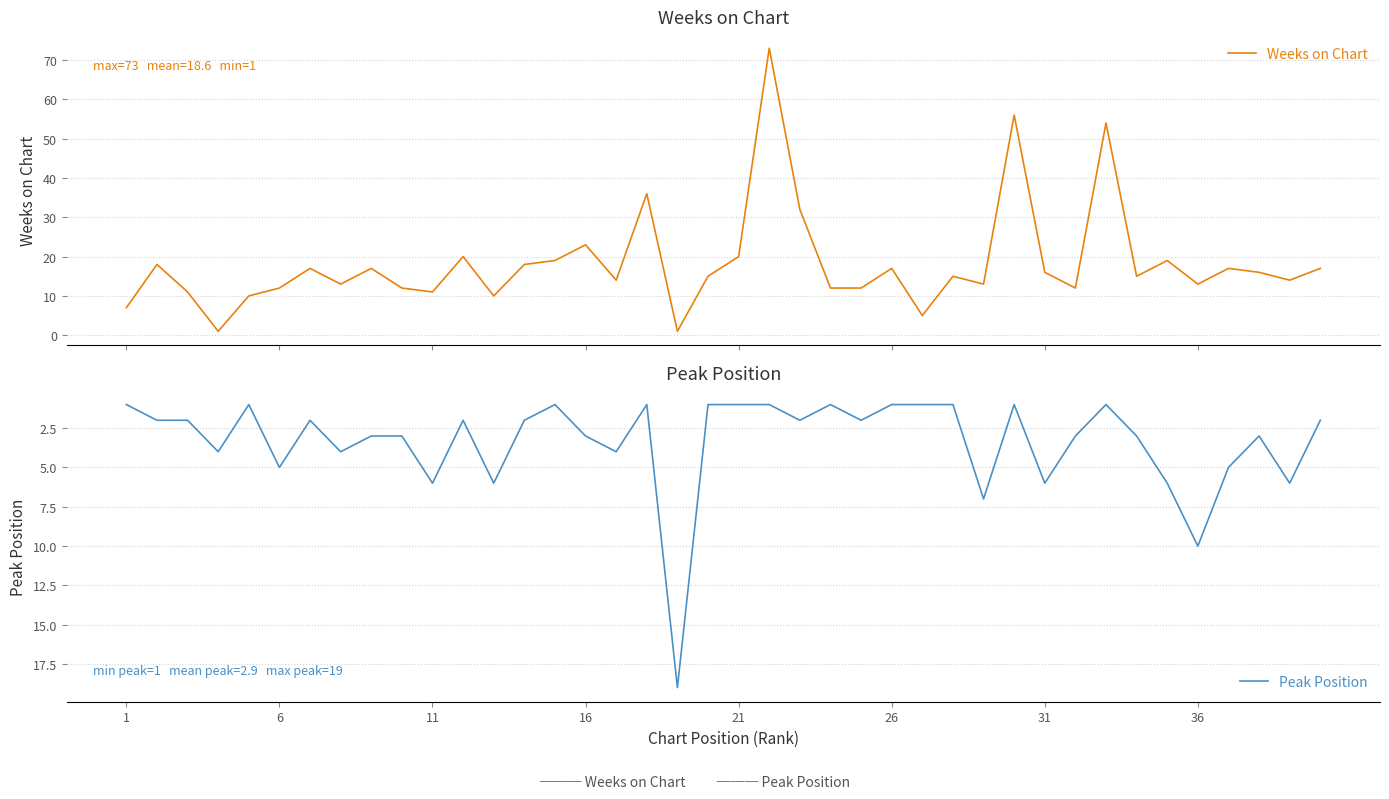

What is the sum of all Weeks on Chart values?

733